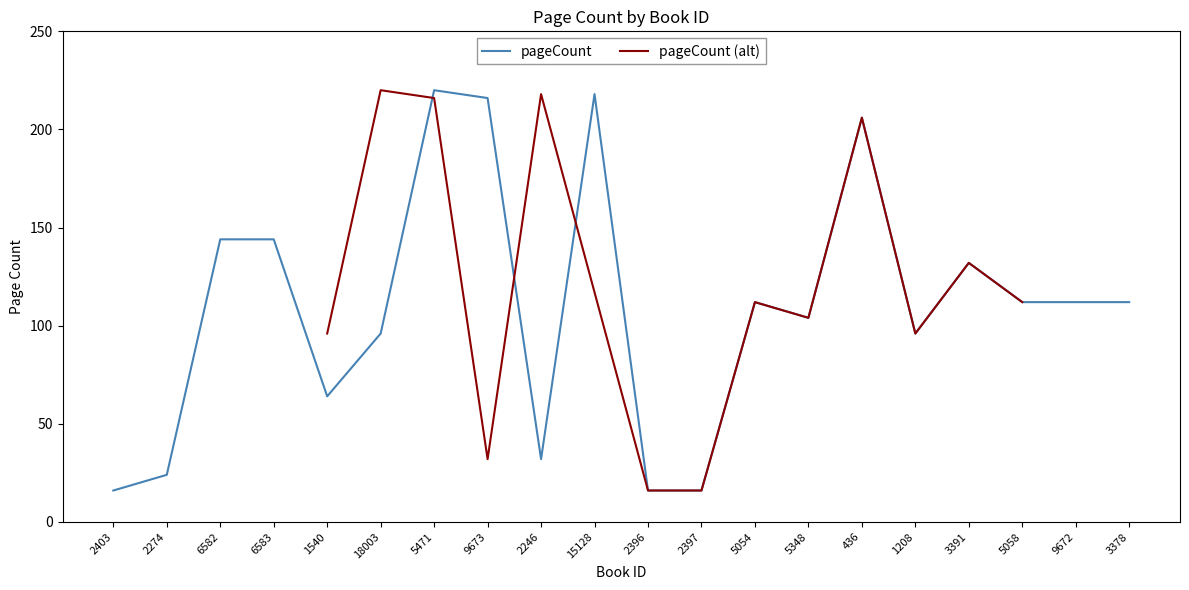

What value does the data have at 15128, to the nearest 5?

220